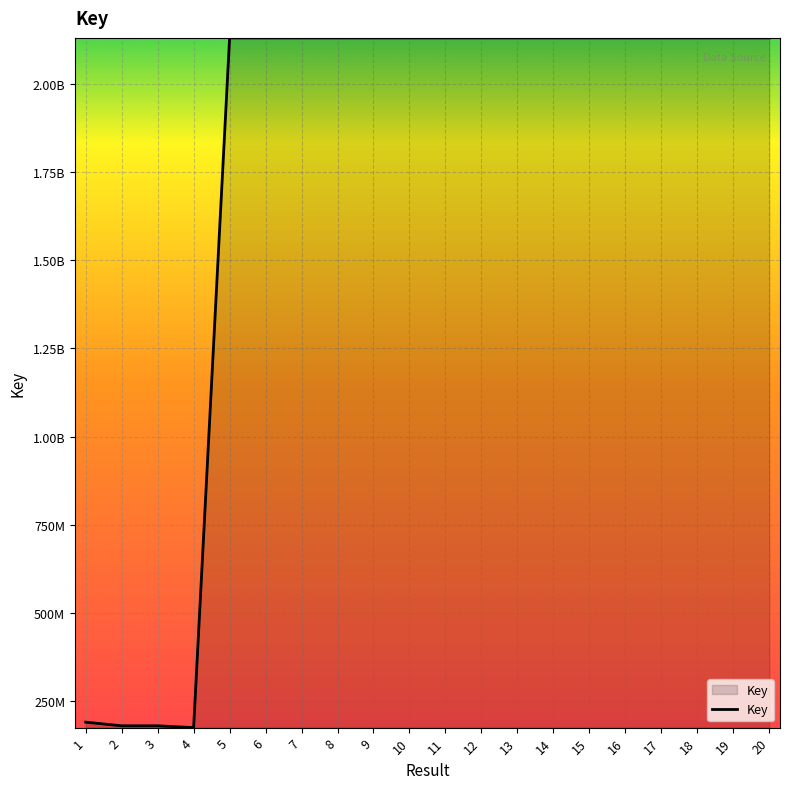

Does the chart have visible grid lines?

Yes